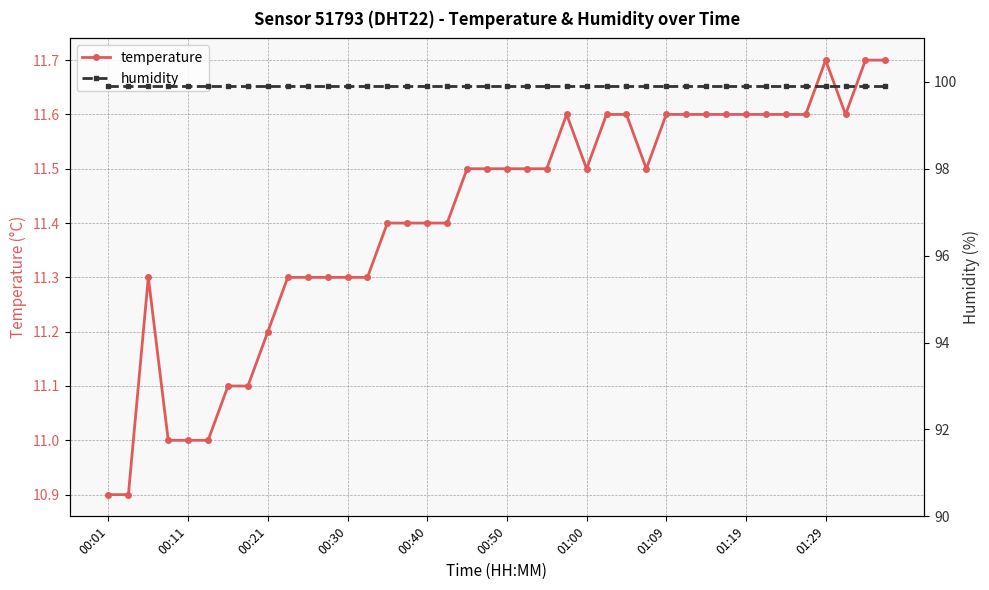

What is the minimum value for temperature?

10.9